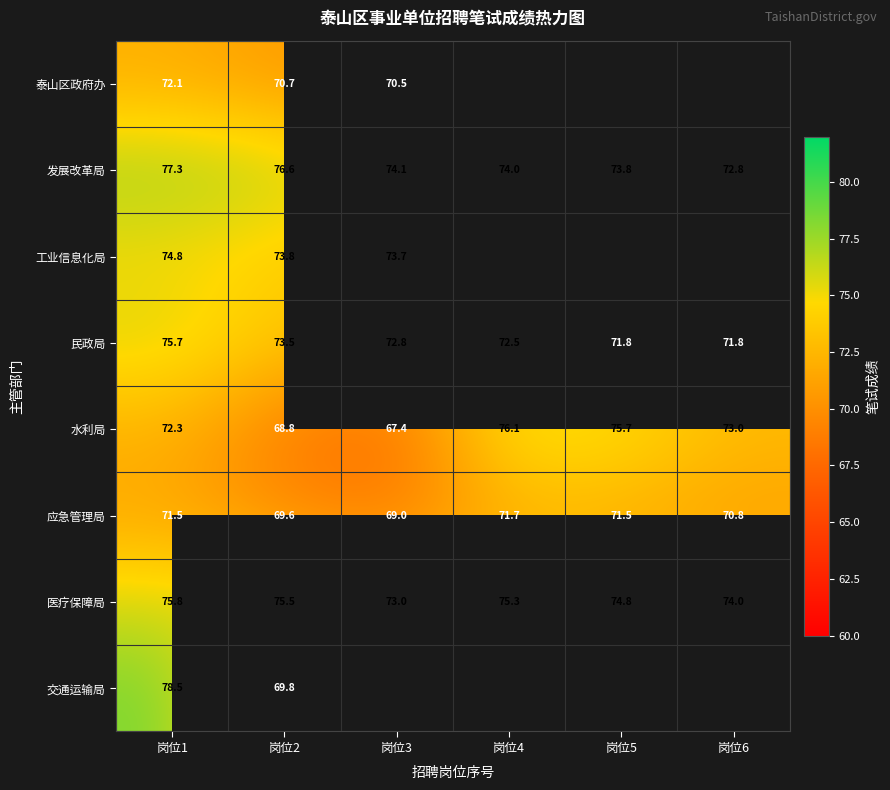

True or false: 民政局 has a value of 123.4 at 岗位3.

False